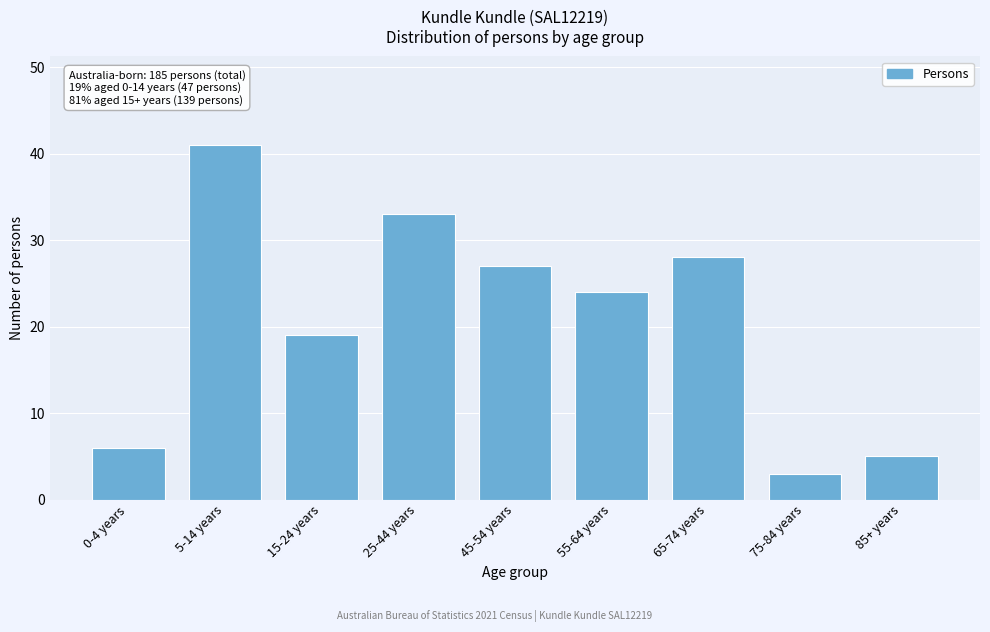

Reading left to right, extract all data points from this chart.

6	41	19	33	27	24	28	3	5